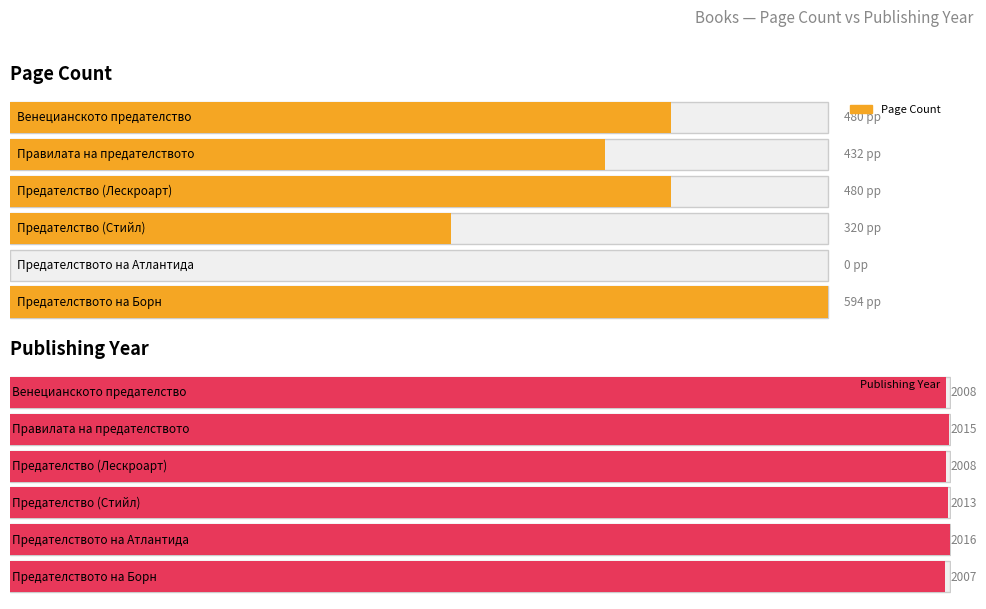

Is it true that the value at Правилата на предателството is 432?

True